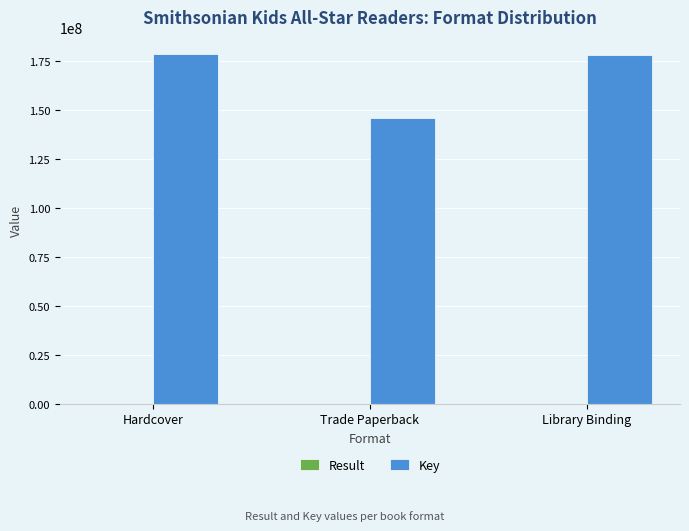

What is the greatest value displayed?

178436826